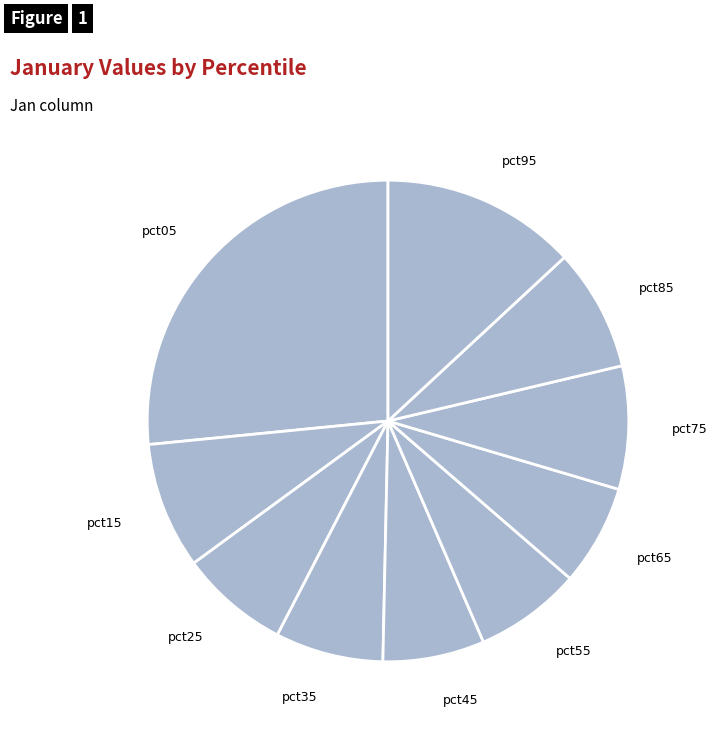

True or false: pct75 accounts for 20% of the total.

False